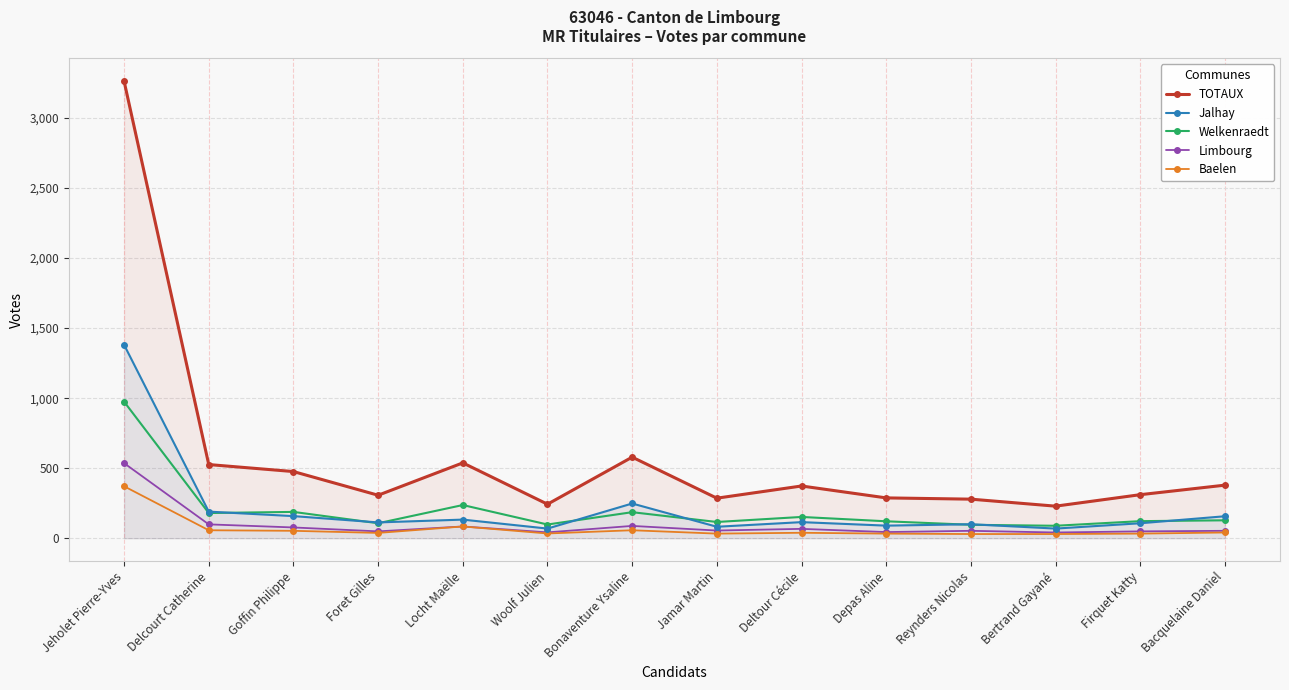

True or false: TOTAUX has more than 1 points higher than both neighbors.

True